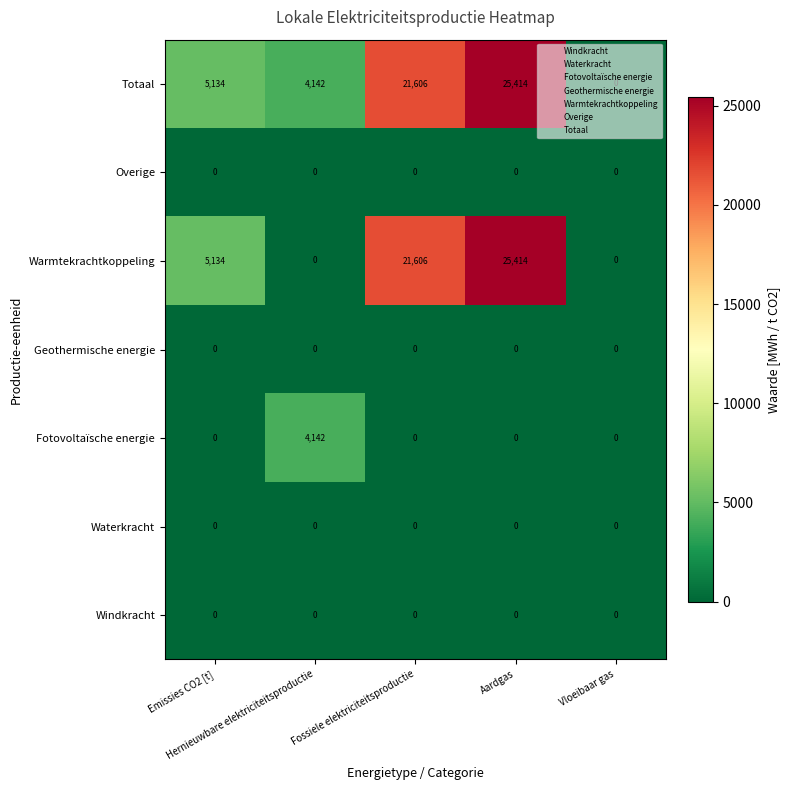

Which series has the largest total across all categories?

Totaal